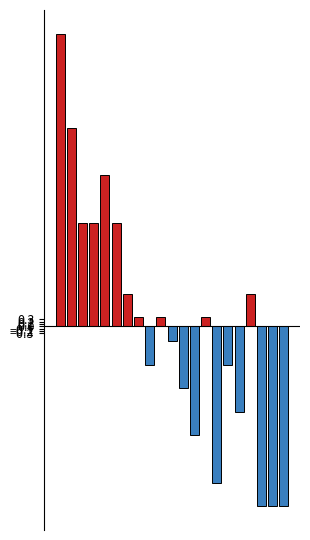

What is the average value of the Above mean series?

2.1